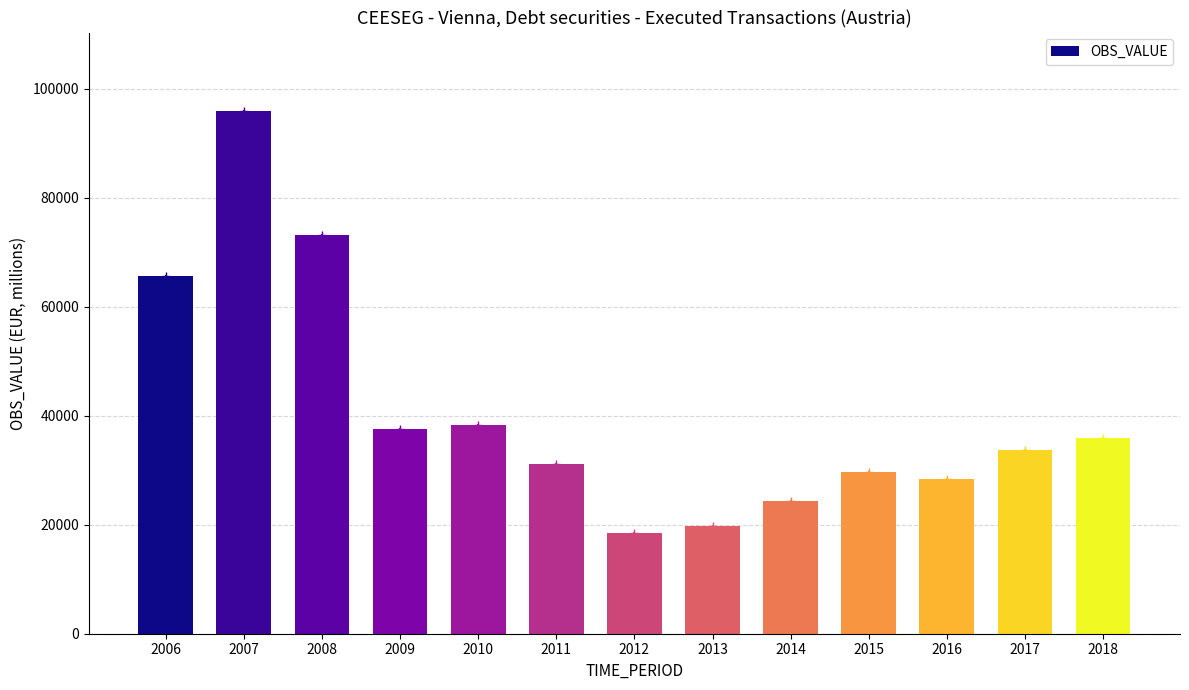

What is the change in value from 2011 to 2014?

-6895.1